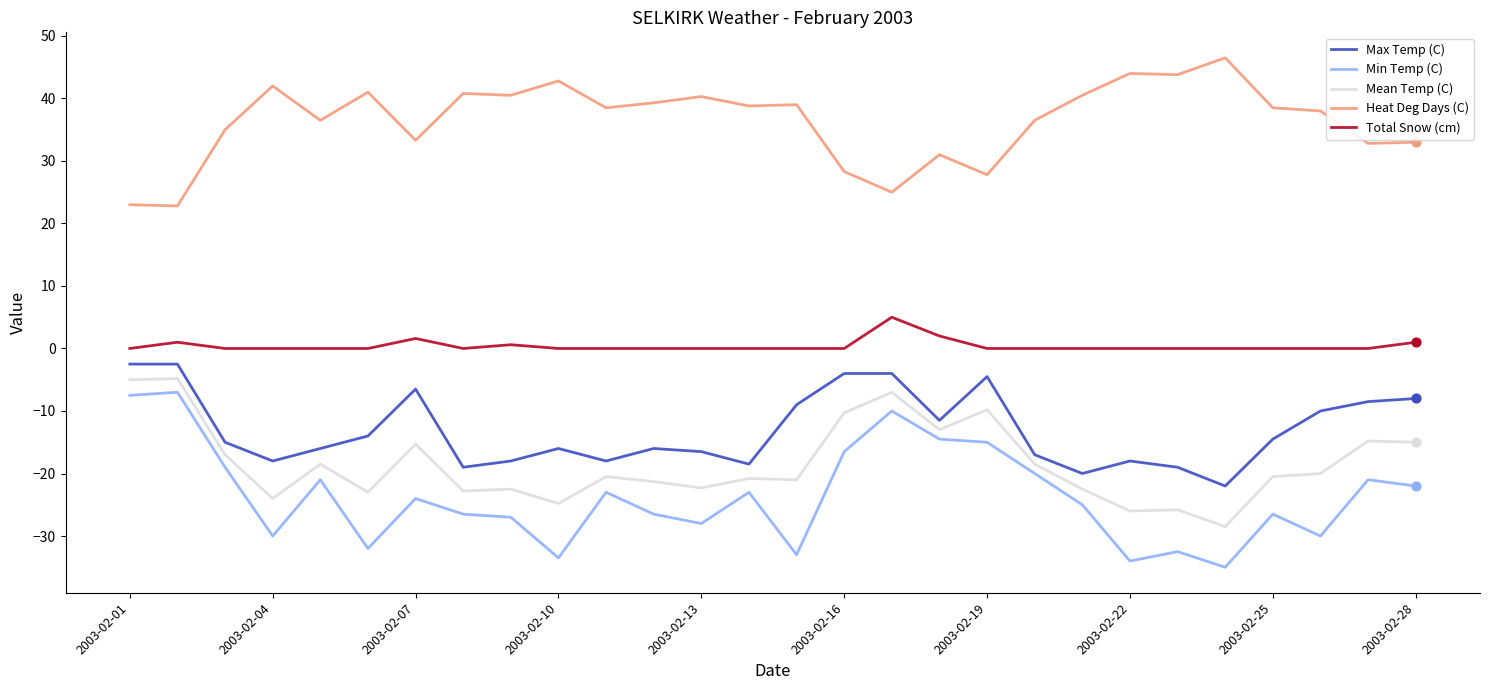

Which series has the largest total across all categories?

Heat Deg Days (C)